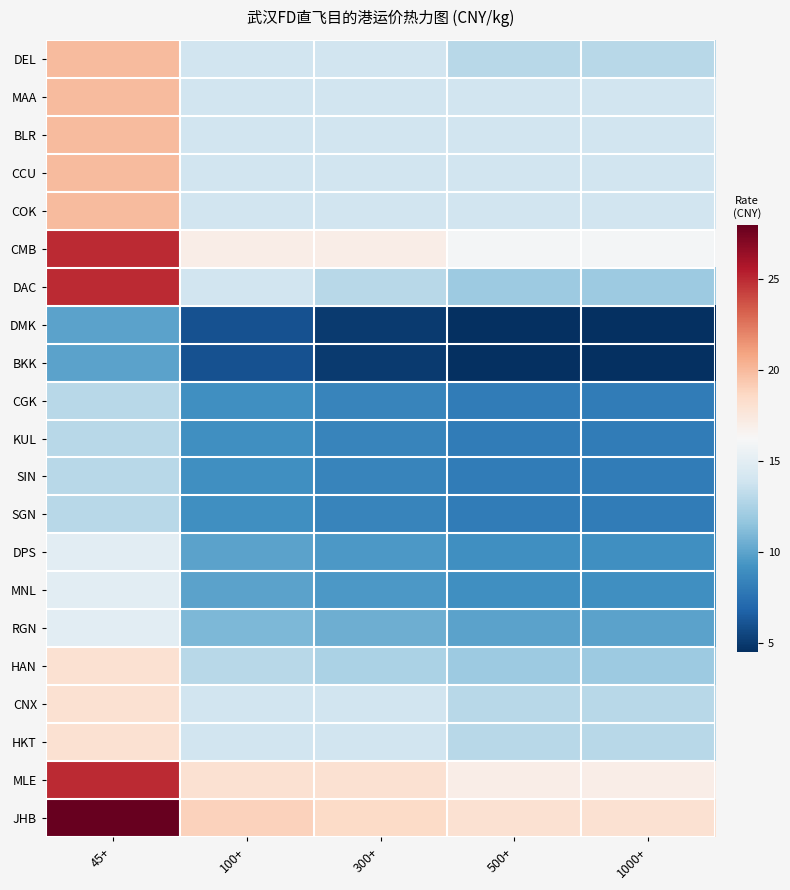

At which category does the chart reach its peak across all series?

45+